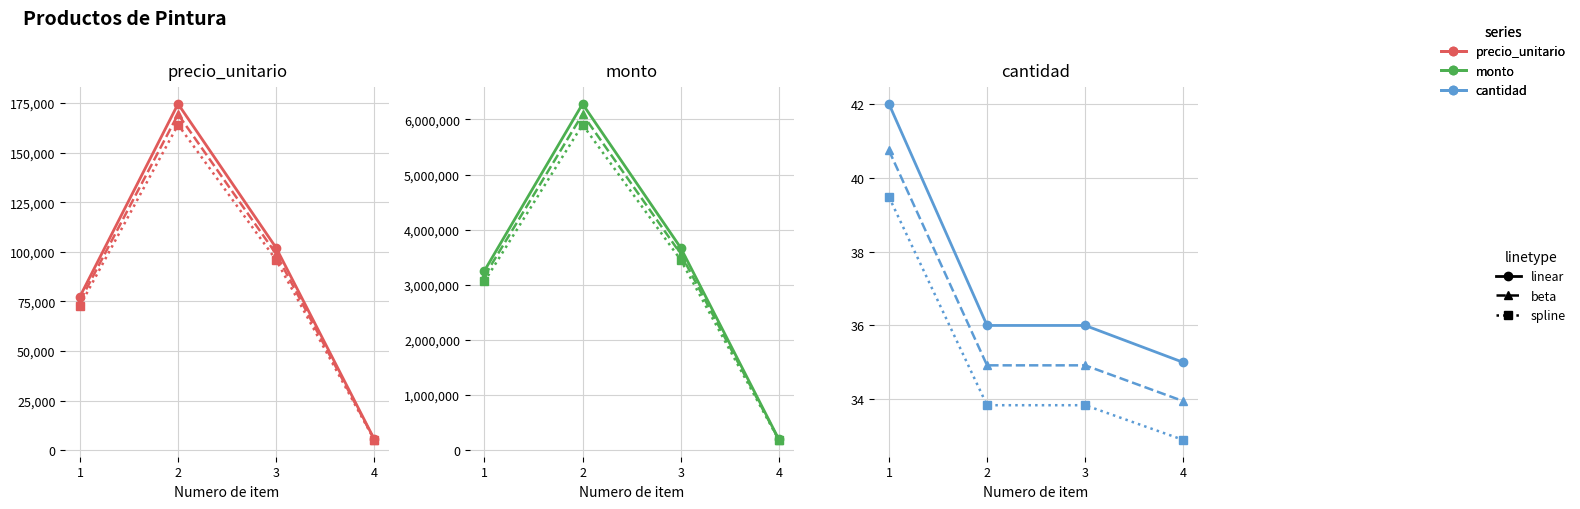

True or false: monto and cantidad intersect in this chart.

False